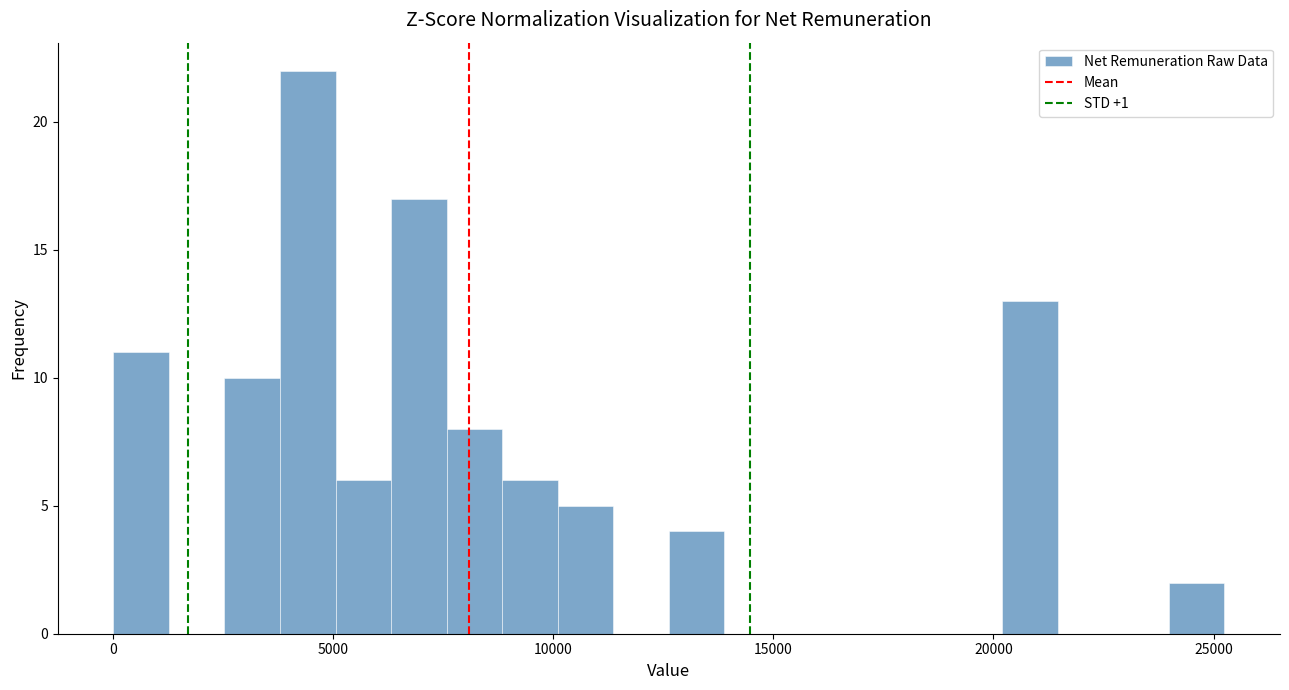

Read against the x-axis, roughly where is the centre of the tallest bar?

4500